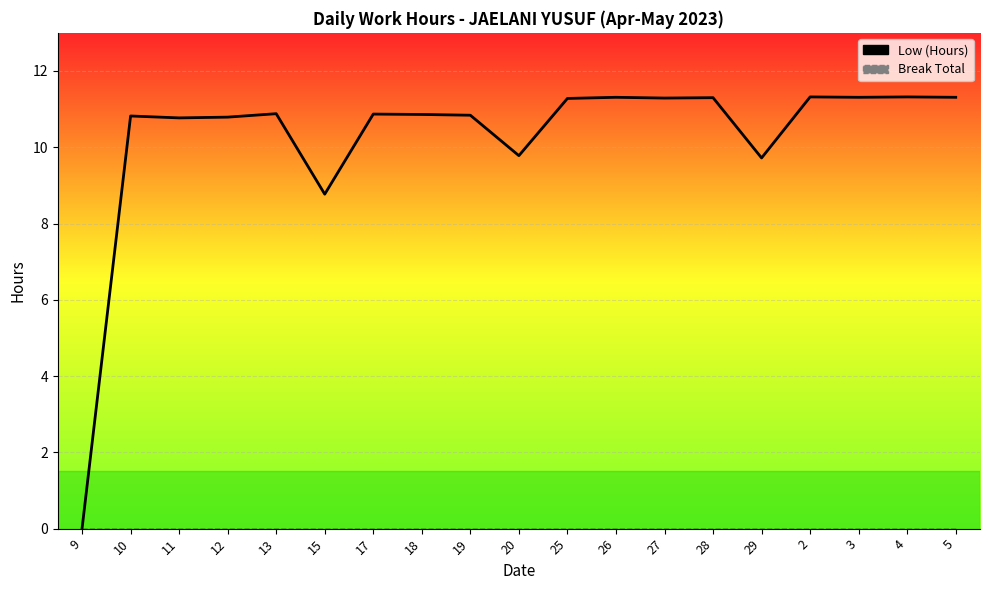

True or false: Low (Hours) and Break Total intersect in this chart.

False